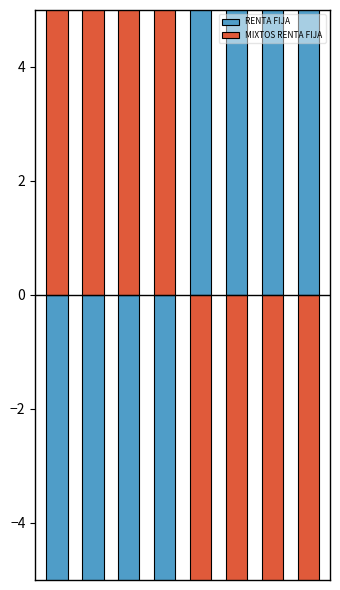

How many groups of bars are there?

8